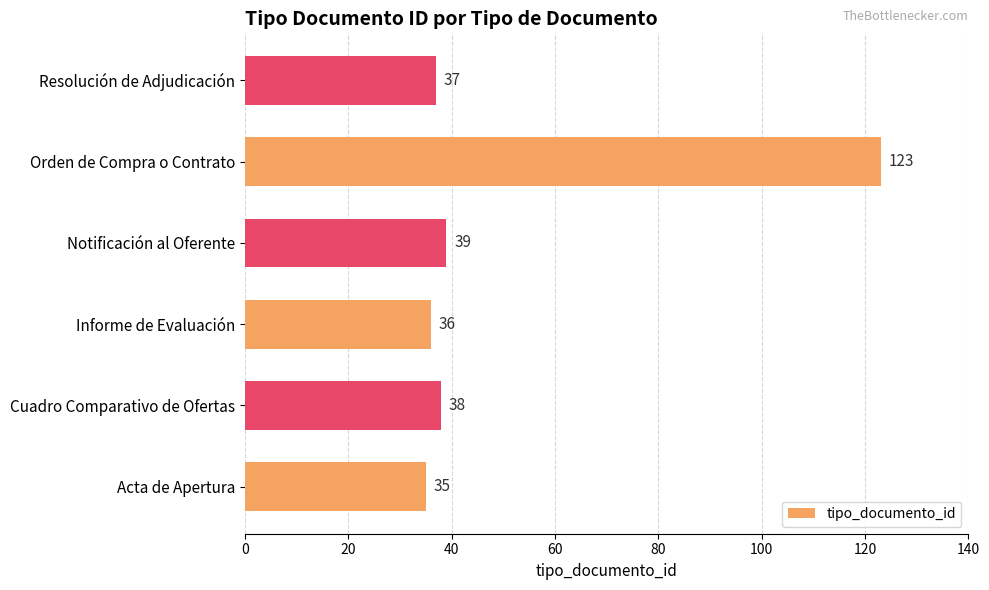

Which has a higher value, Cuadro Comparativo de Ofertas or Resolución de Adjudicación?

Cuadro Comparativo de Ofertas